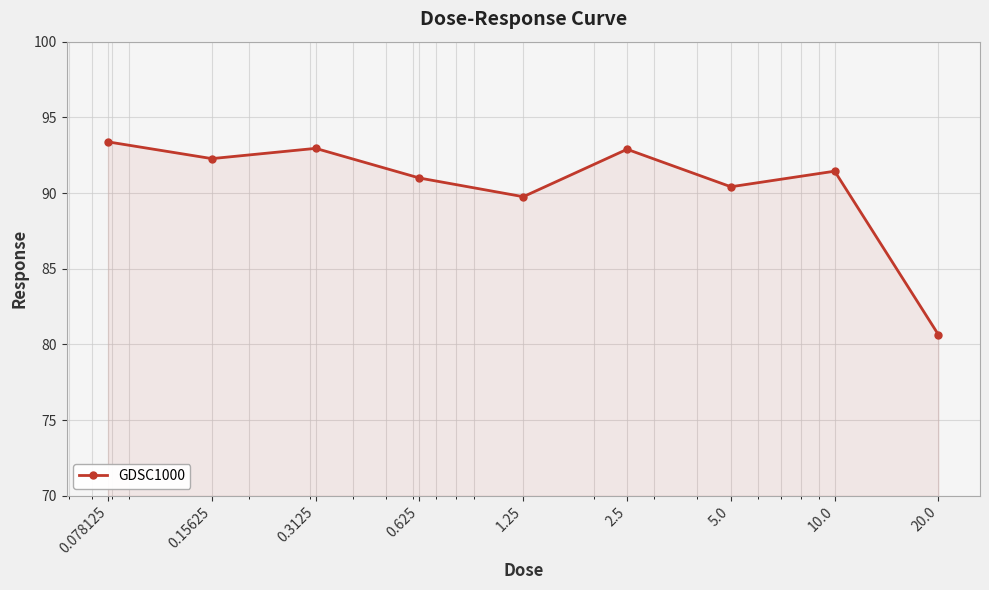

How many points are higher than both their immediate neighbors (excluding endpoints)?

3